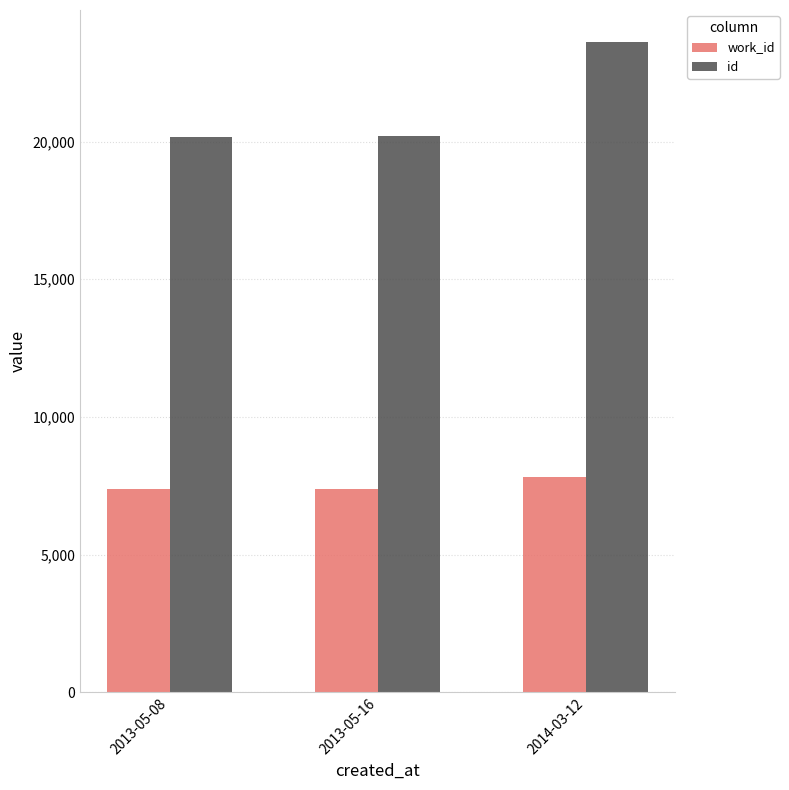

At which category is the sum across all series the highest?

2014-03-12